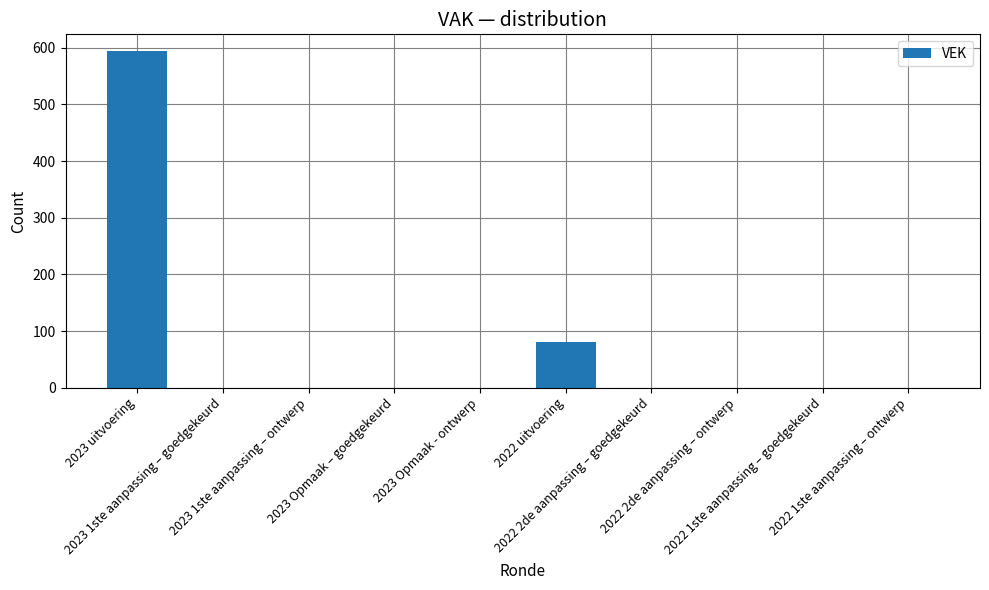

Reading left to right, list all the values displayed in this chart.

2023 uitvoering=594	2023 1ste aanpassing – goedgekeurd=0	2023 1ste aanpassing – ontwerp=0	2023 Opmaak – goedgekeurd=0	2023 Opmaak - ontwerp=0	2022 uitvoering=80	2022 2de aanpassing – goedgekeurd=0	2022 2de aanpassing – ontwerp=0	2022 1ste aanpassing – goedgekeurd=0	2022 1ste aanpassing – ontwerp=0